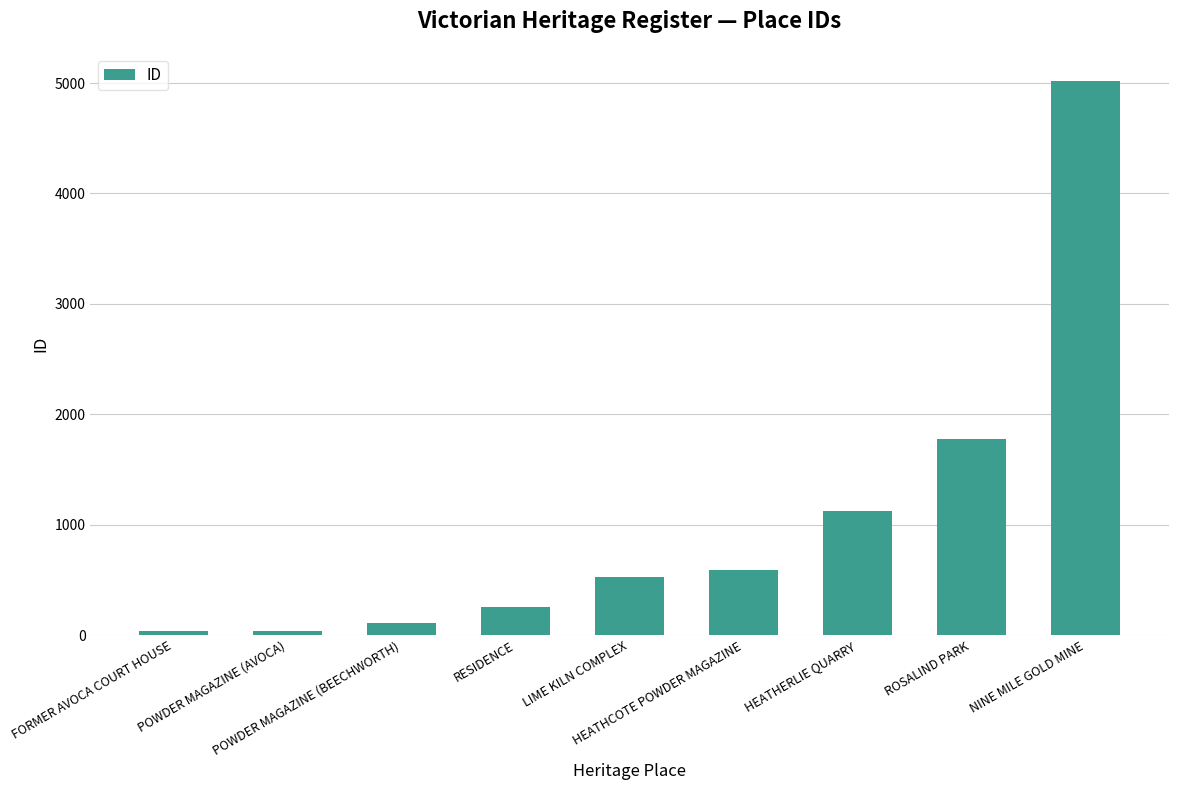

What is the difference between the maximum and minimum values?

4986